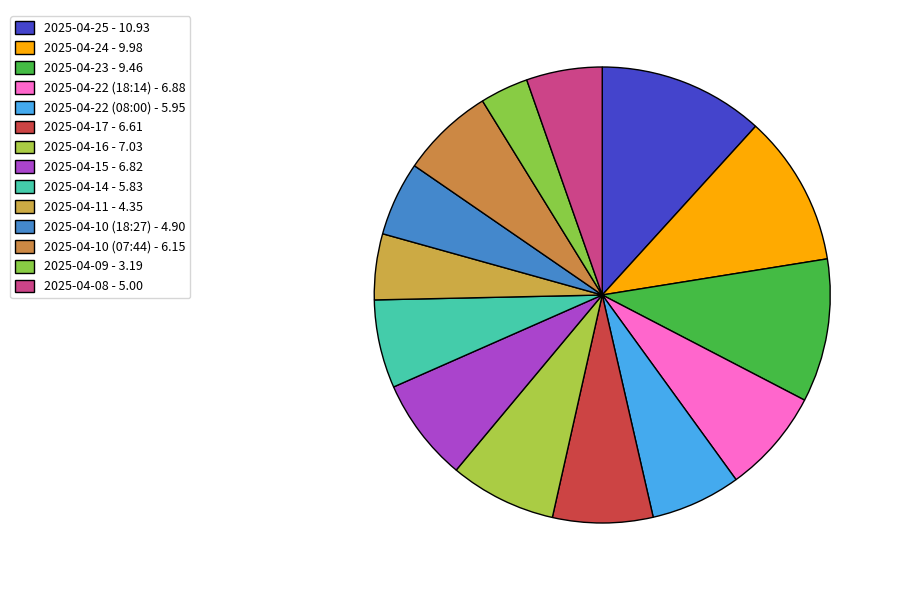

Combined, do 2025-04-16 and 2025-04-23 account for over 50%?

No